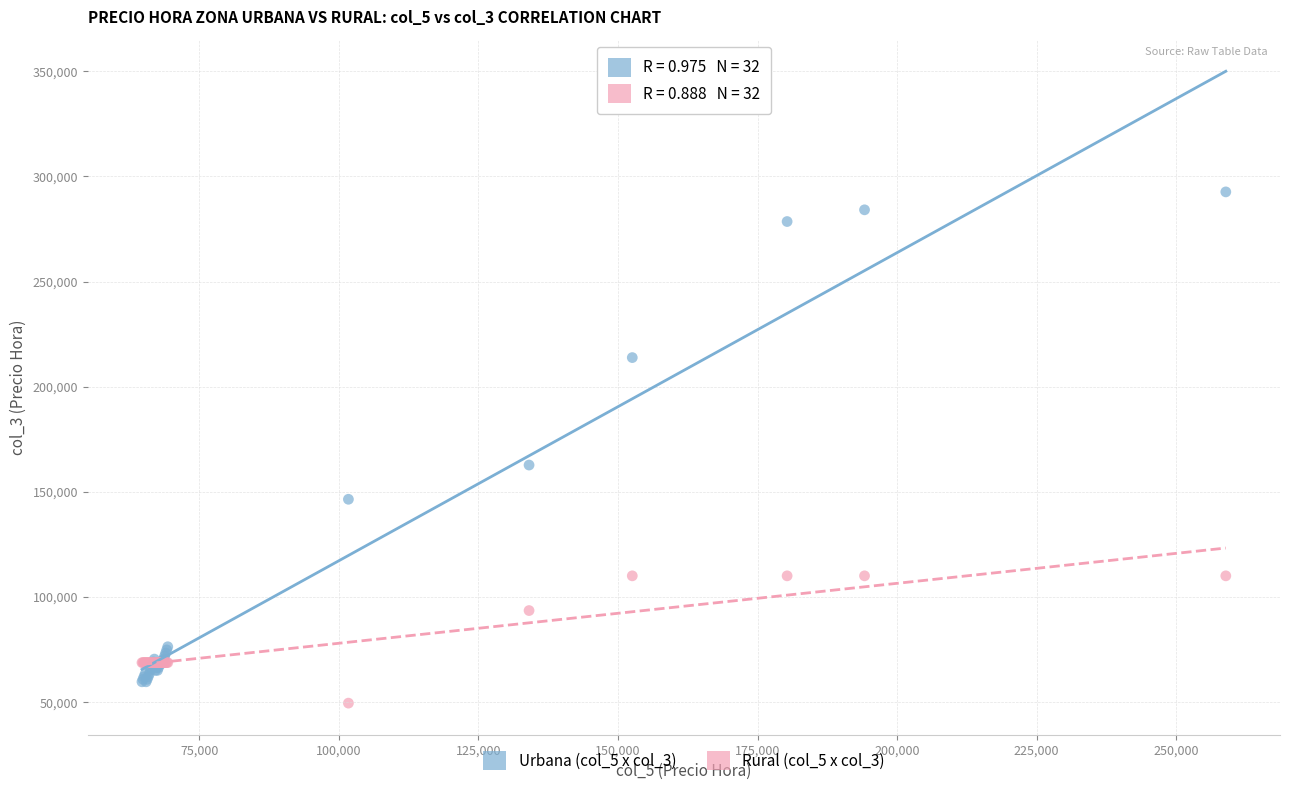

Which series reaches the maximum Y coordinate?

Urbana (col_5 x col_3)